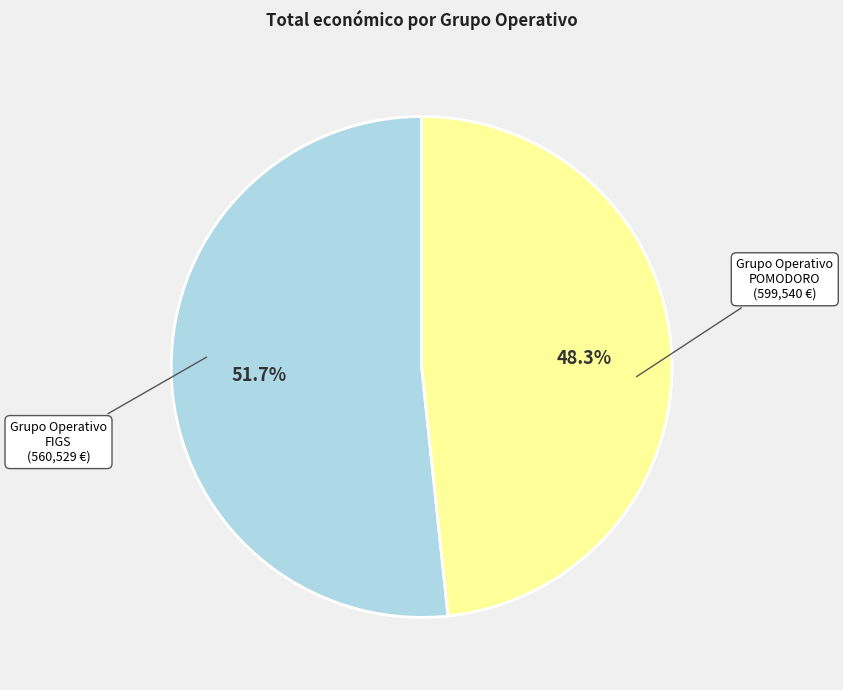

Is there a majority slice in this chart?

Yes